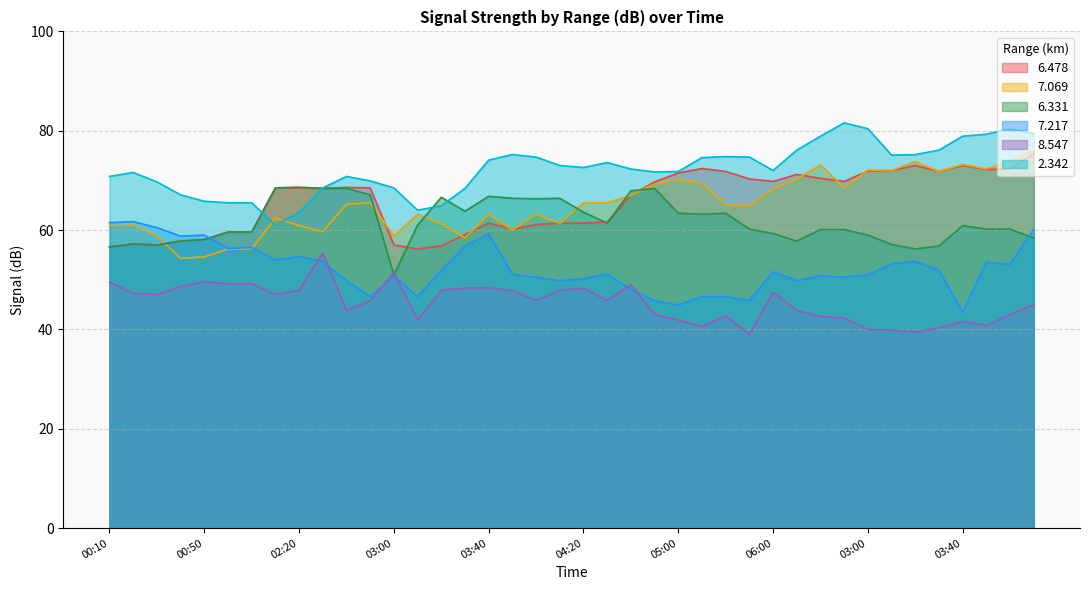

In 7.069, how many points are lower than both neighbors (excluding endpoints)?

11